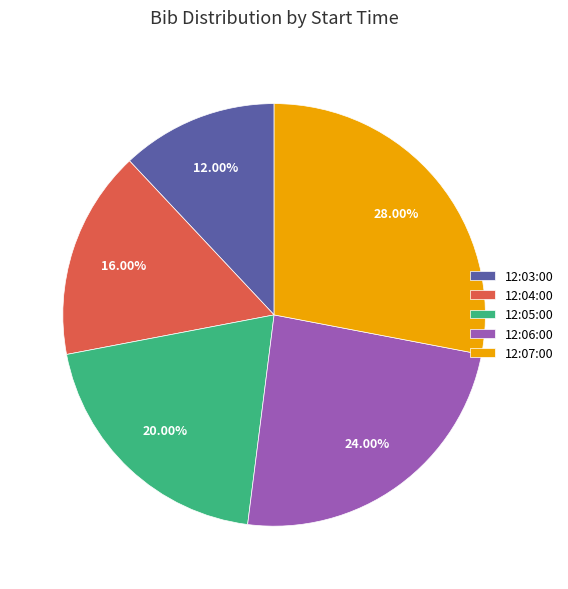

Rank the categories by value from lowest to highest.

12:03:00, 12:04:00, 12:05:00, 12:06:00, 12:07:00